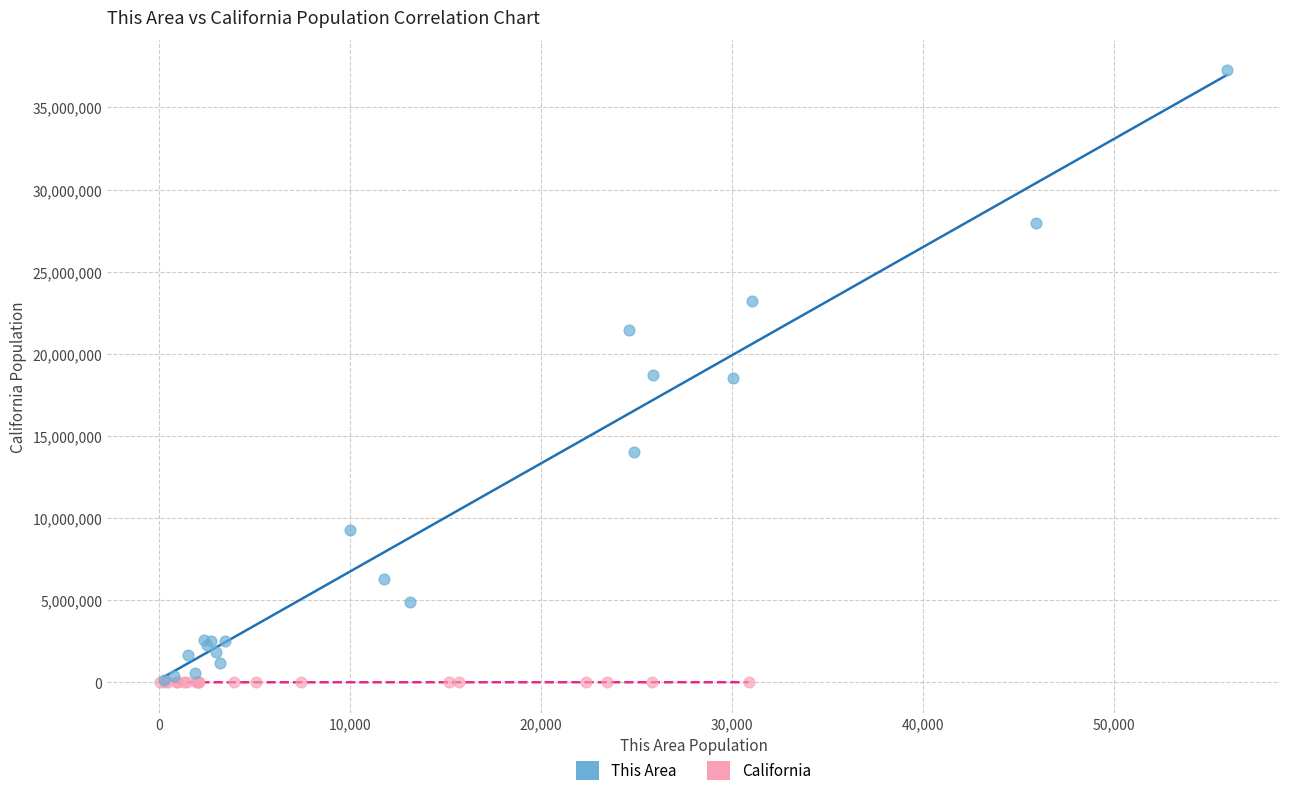

Which series has the largest Y range (max minus min)?

This Area